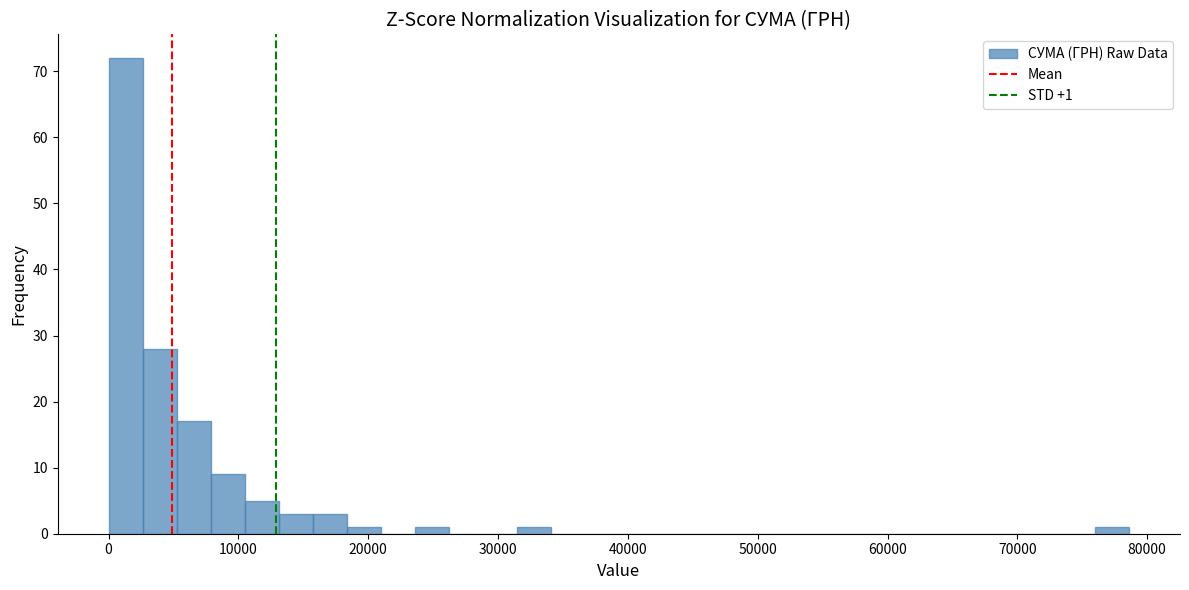

Around what value on the x-axis is the tallest bar? Give the approximate position of its centre, as read against the axis.

1000